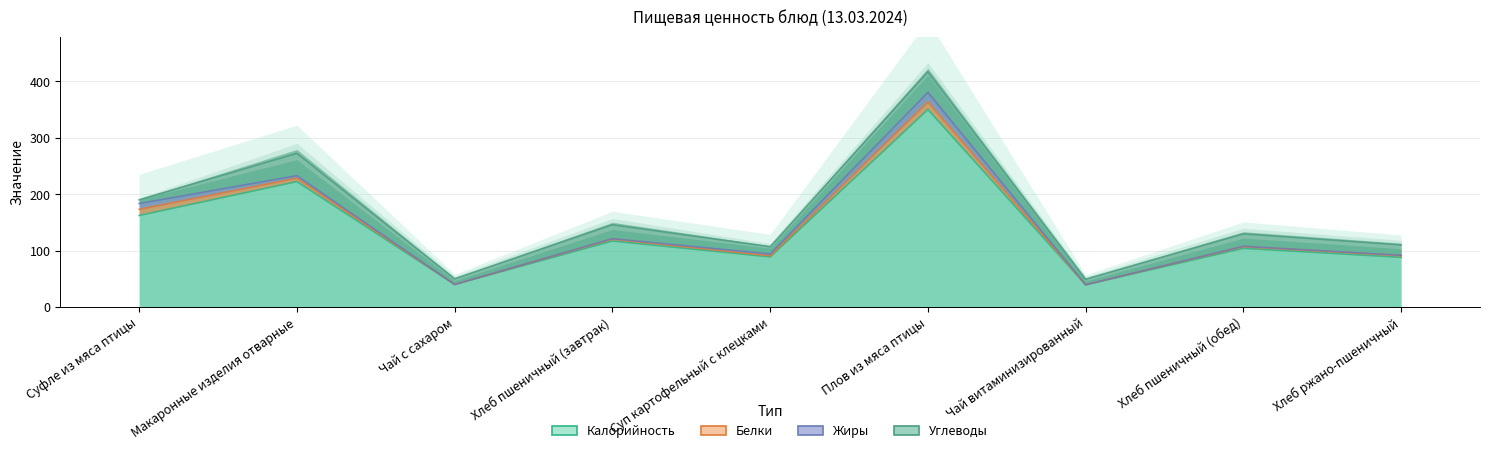

Which category has the lowest value in the Белки series?

Чай с сахаром